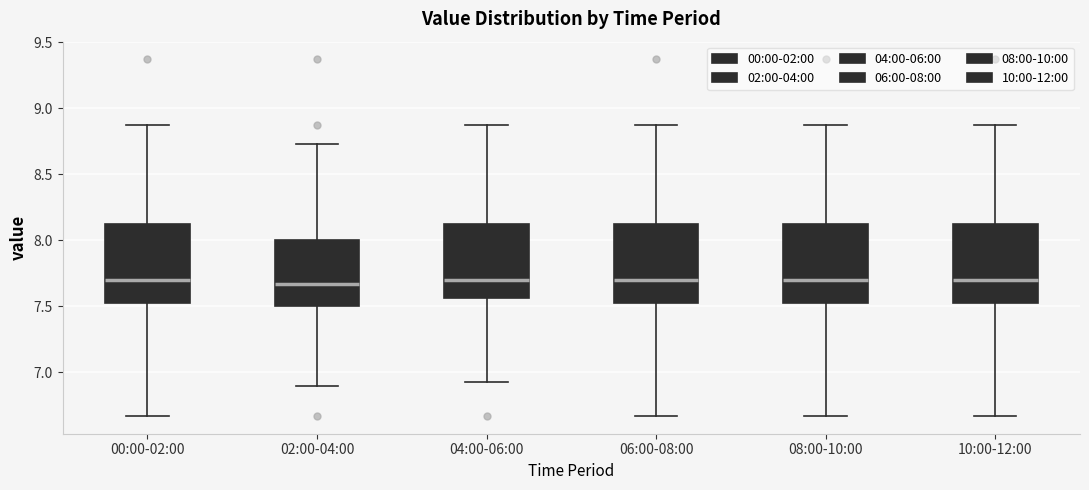

Where is the lower edge of the box for 02:00-04:00 on the y-axis? The values are not printed on the chart, so give them approximately, as read against the axis.

7.50